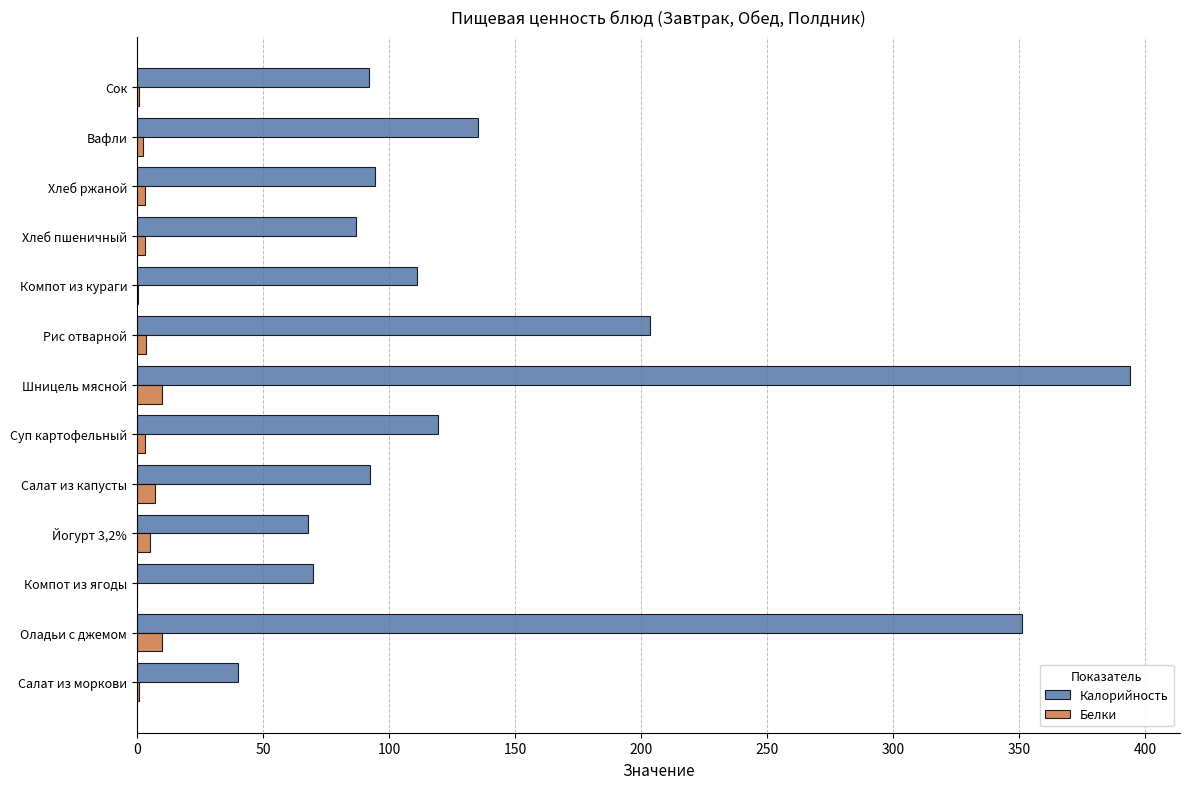

What is the sum of all Калорийность values?

1858.2